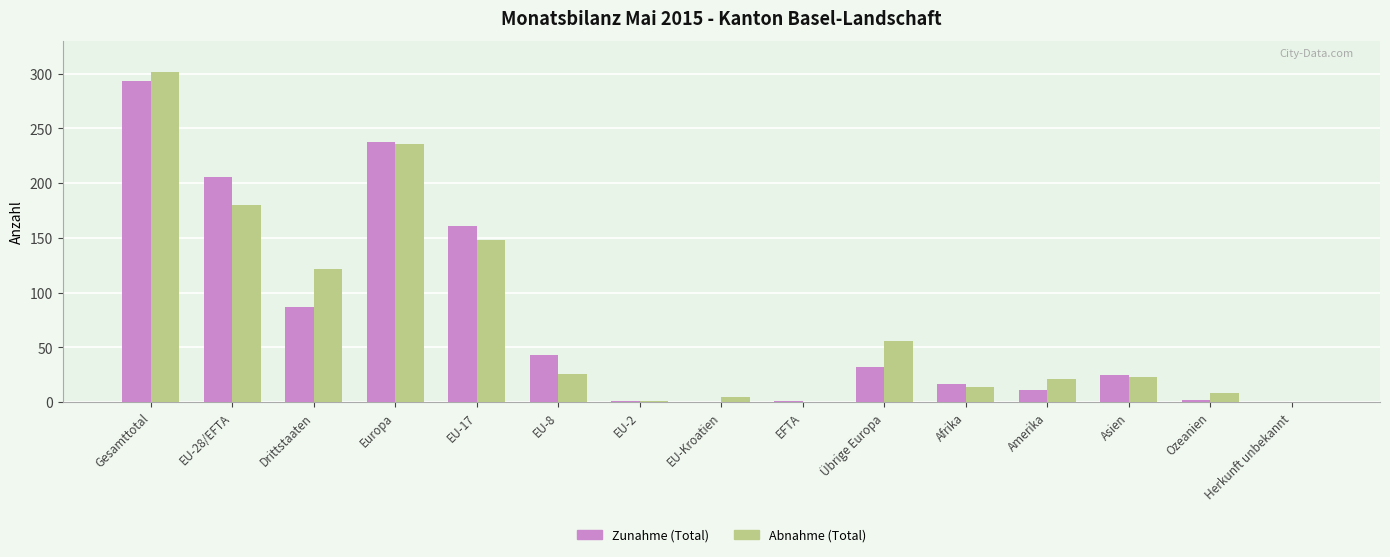

What is the total value across all series at Ozeanien?

10